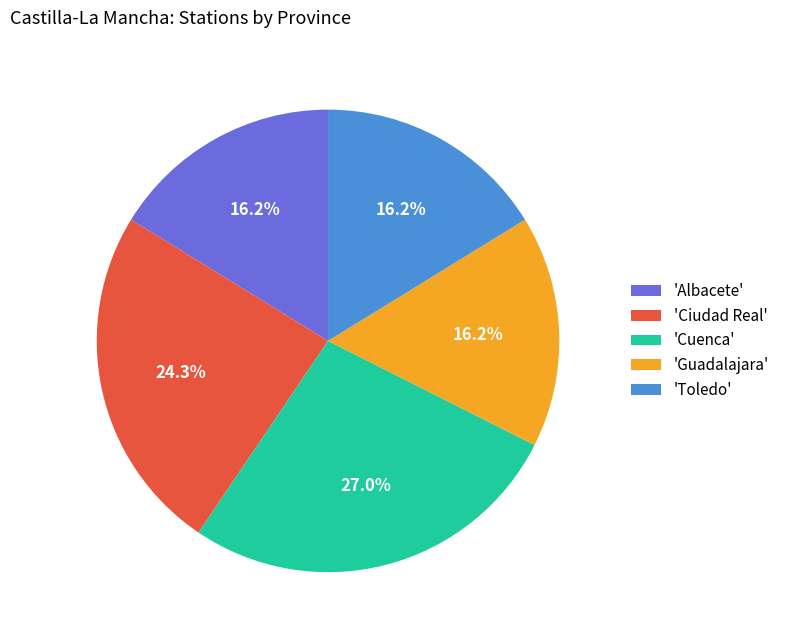

Between 'Toledo' and 'Cuenca', which is larger?

'Cuenca'